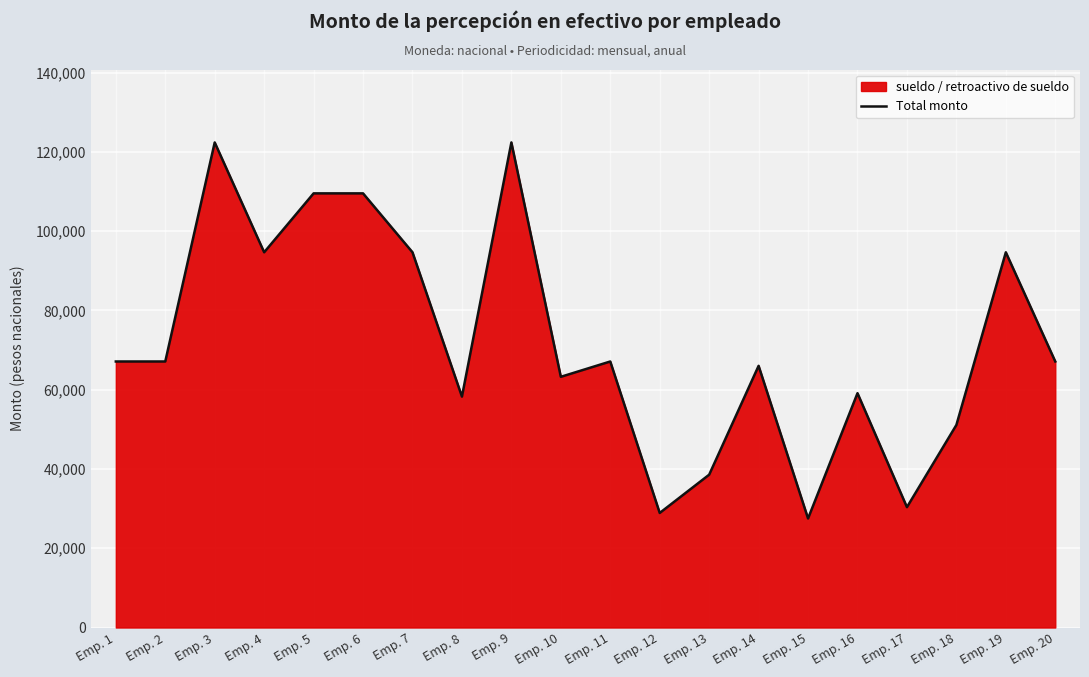

Between Emp. 16 and Emp. 12, which is larger?

Emp. 16